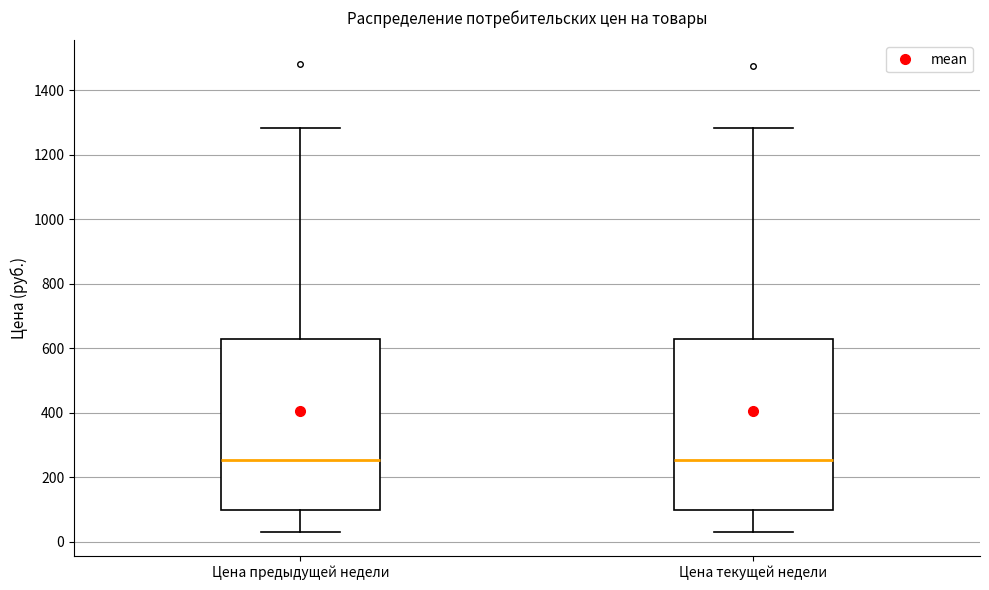

Where is the upper edge of the box for Цена предыдущей недели on the y-axis? The values are not printed on the chart, so give them approximately, as read against the axis.

620